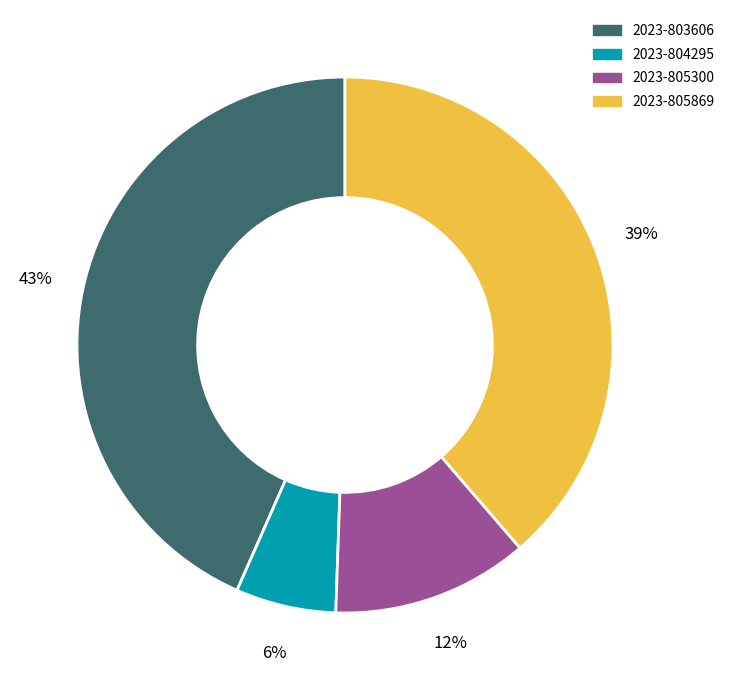

To the nearest percent, what is the difference between the largest and smallest slice percentages?

37%